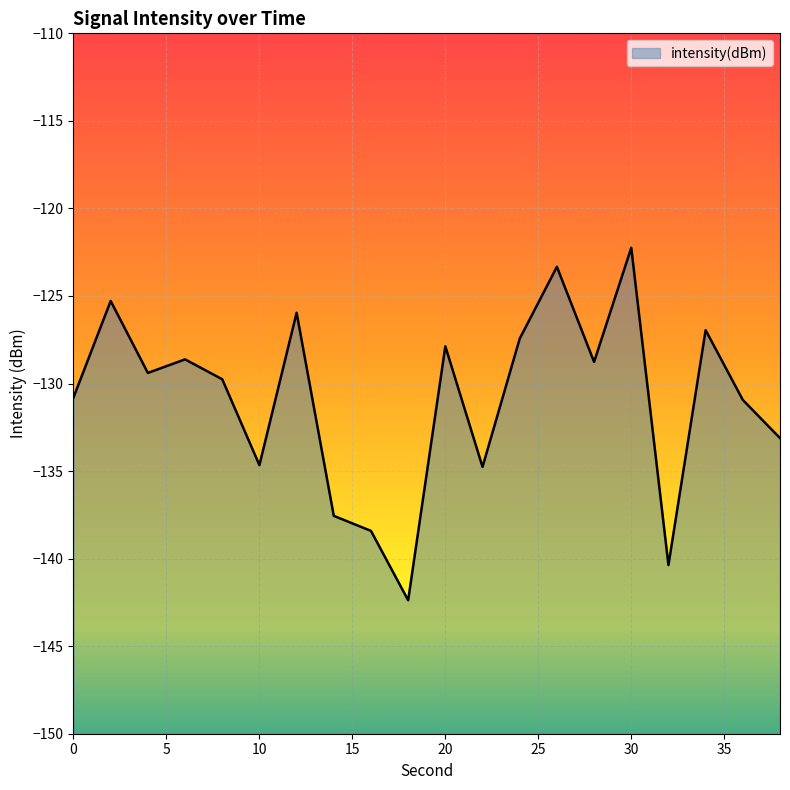

What is the difference between the second highest and second lowest values?

17.0